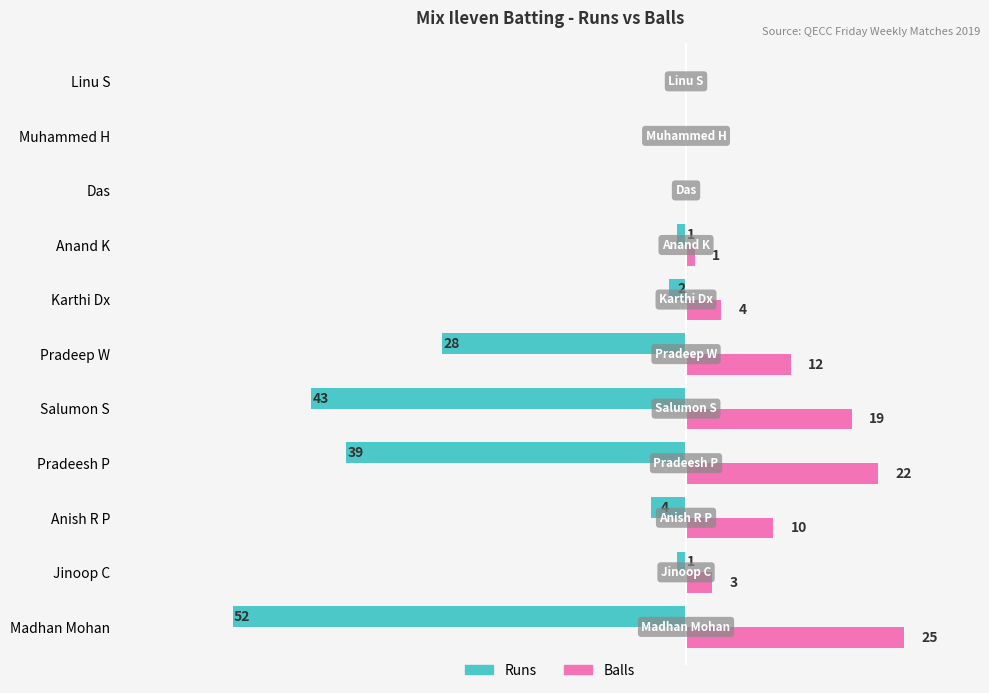

At which label is Runs closest to -26?

Pradeep W